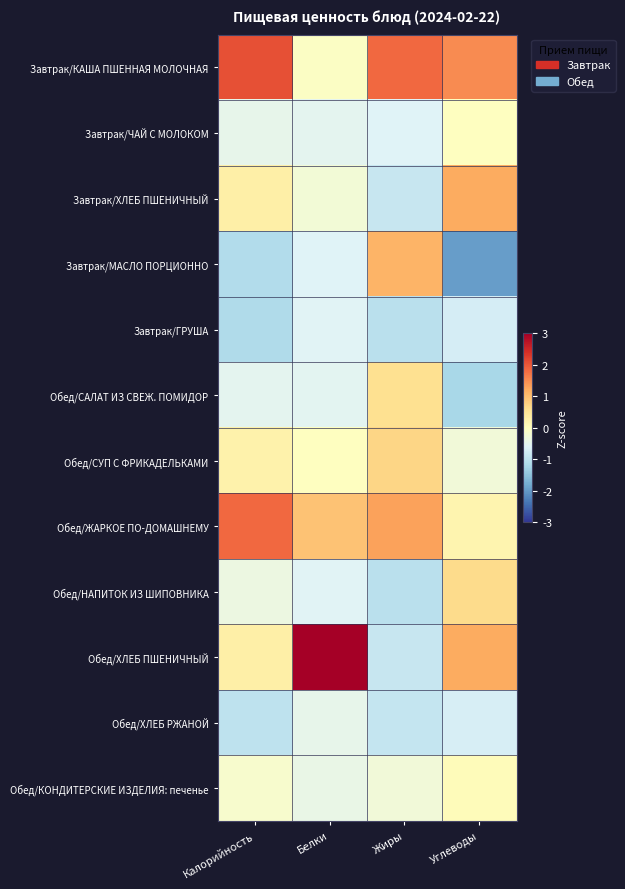

Between Белки and Жиры, which series saw the biggest shift?

Обед/ХЛЕБ ПШЕНИЧНЫЙ